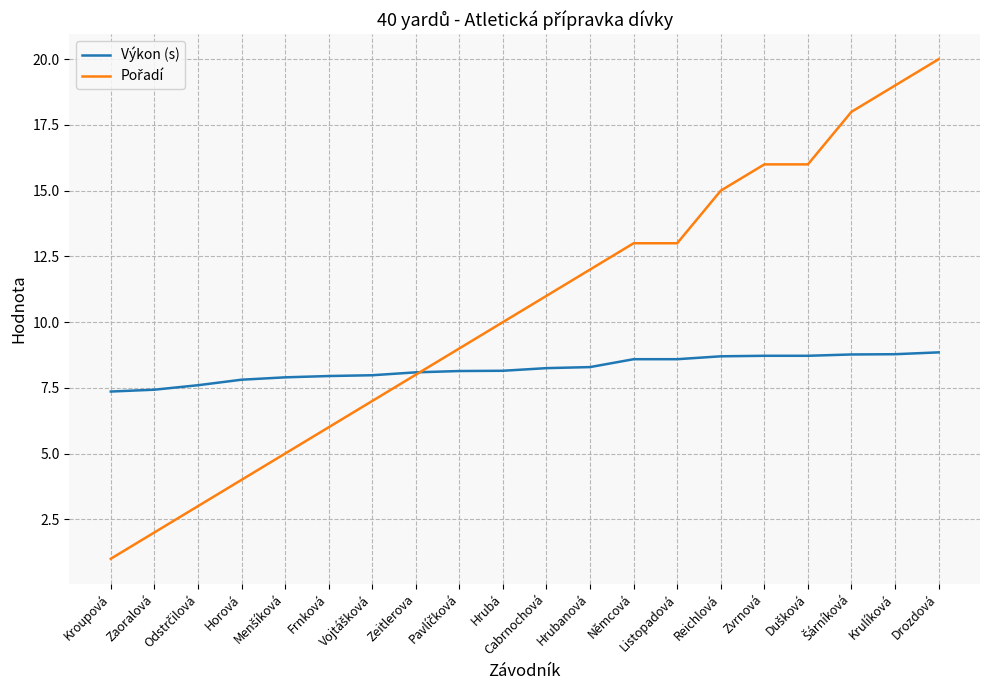

At which category is the sum across all series the highest?

Drozdová